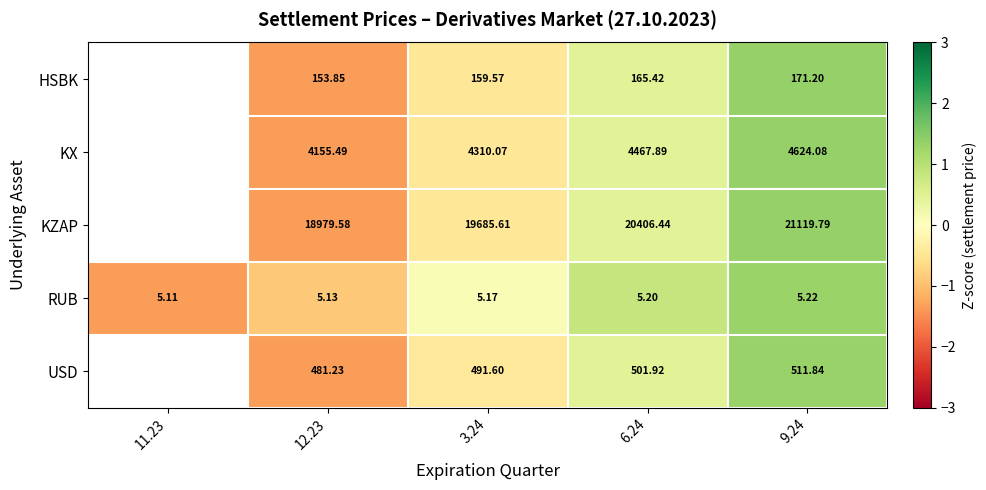

Is the value of HSBK at 12.23 greater than the value of RUB at 6.24?

Yes